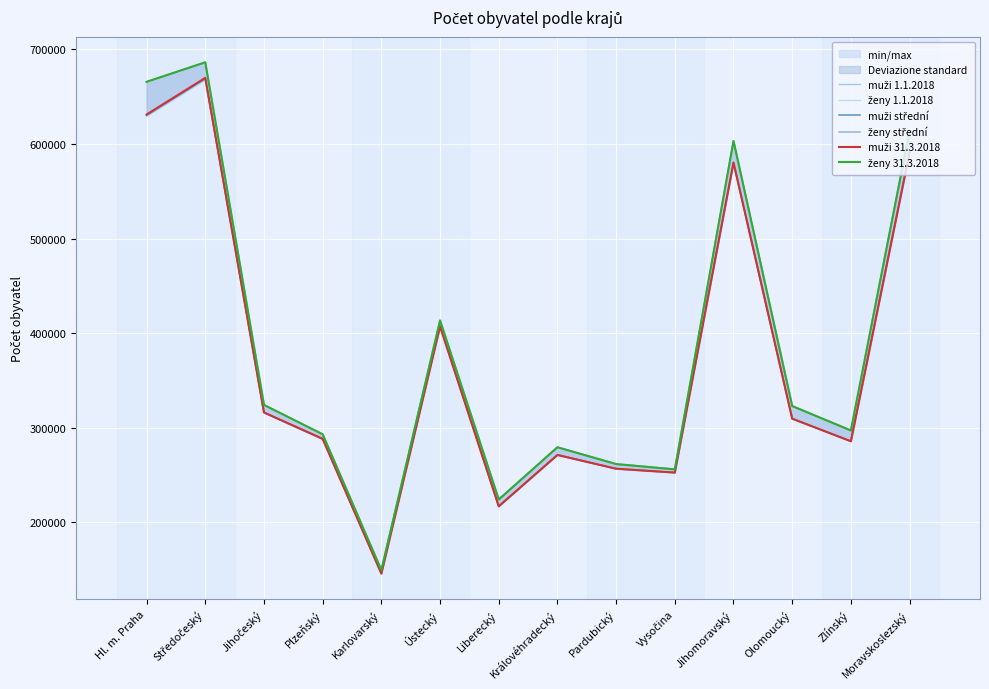

Rank the series at Jihomoravský from highest to lowest value.

ženy 31.3.2018, ženy střední, ženy 1.1.2018, muži 31.3.2018, muži střední, muži 1.1.2018